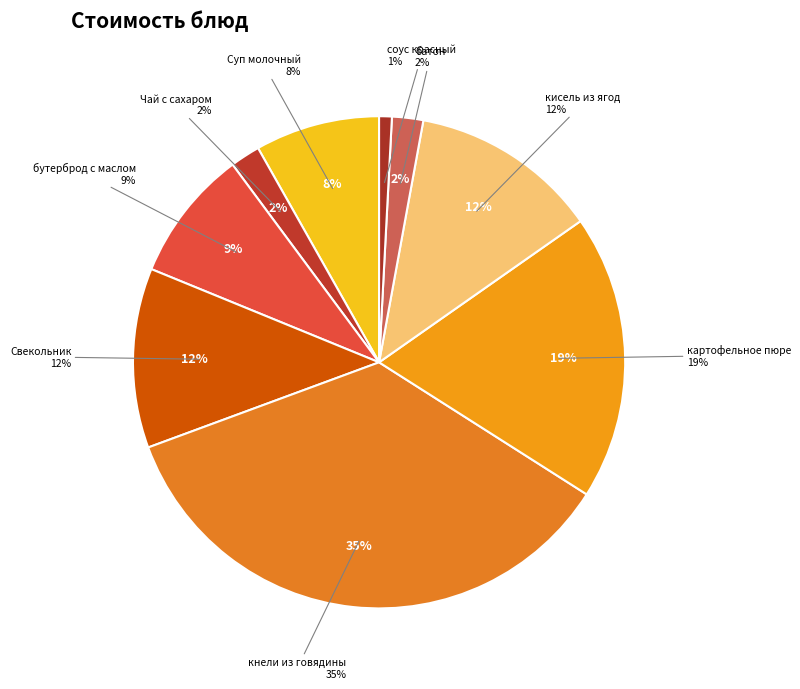

How many segments does this pie chart have?

9